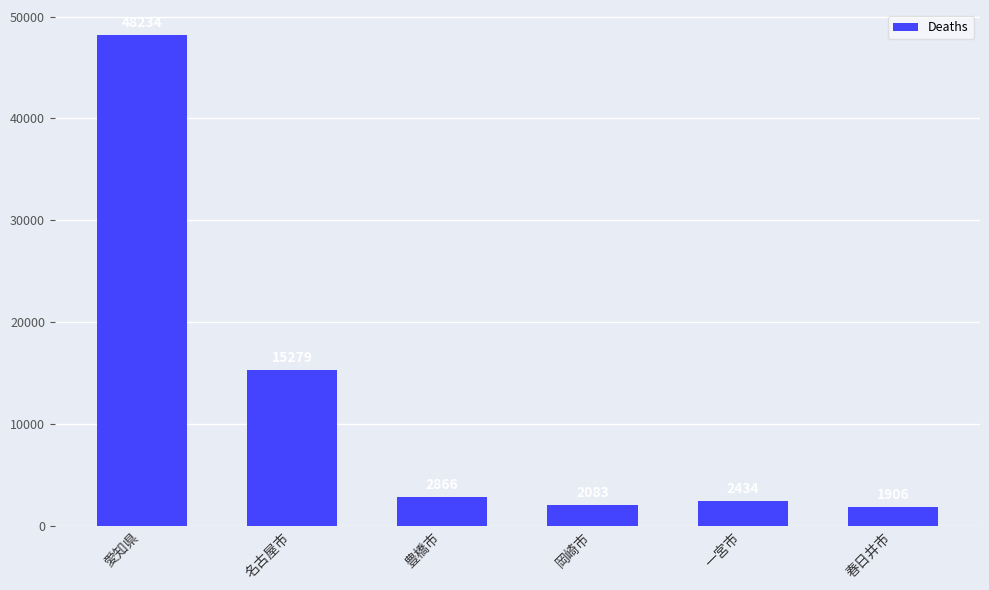

What is the value of the 1st bar from the left?

48234